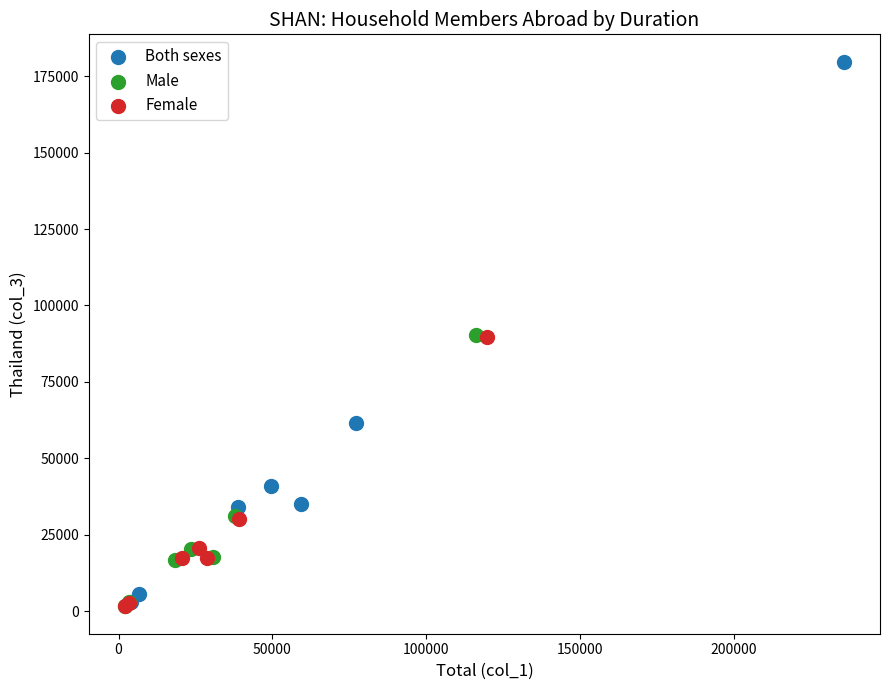

Which series has the widest spread of Y values?

Both sexes